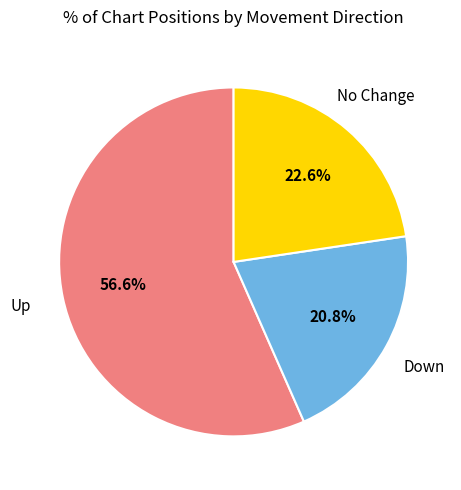

Does any single category account for the majority?

Yes